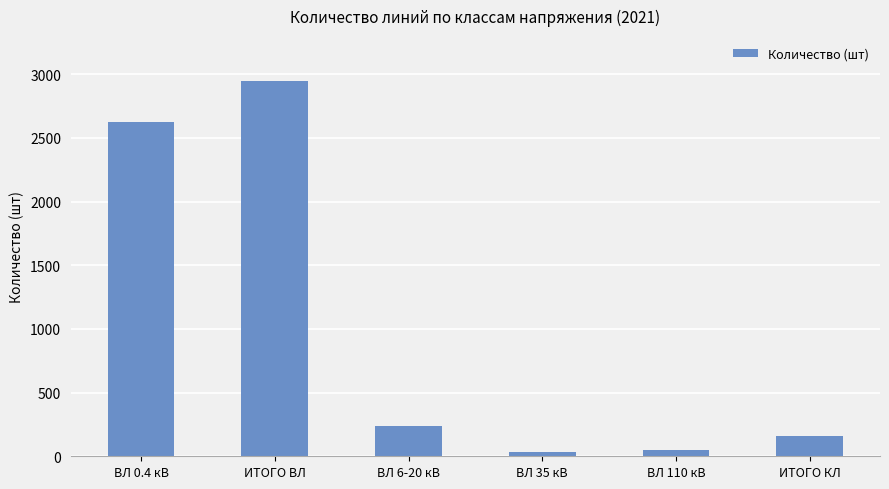

What is the change in value from ВЛ 0.4 кВ to ИТОГО ВЛ?

+316